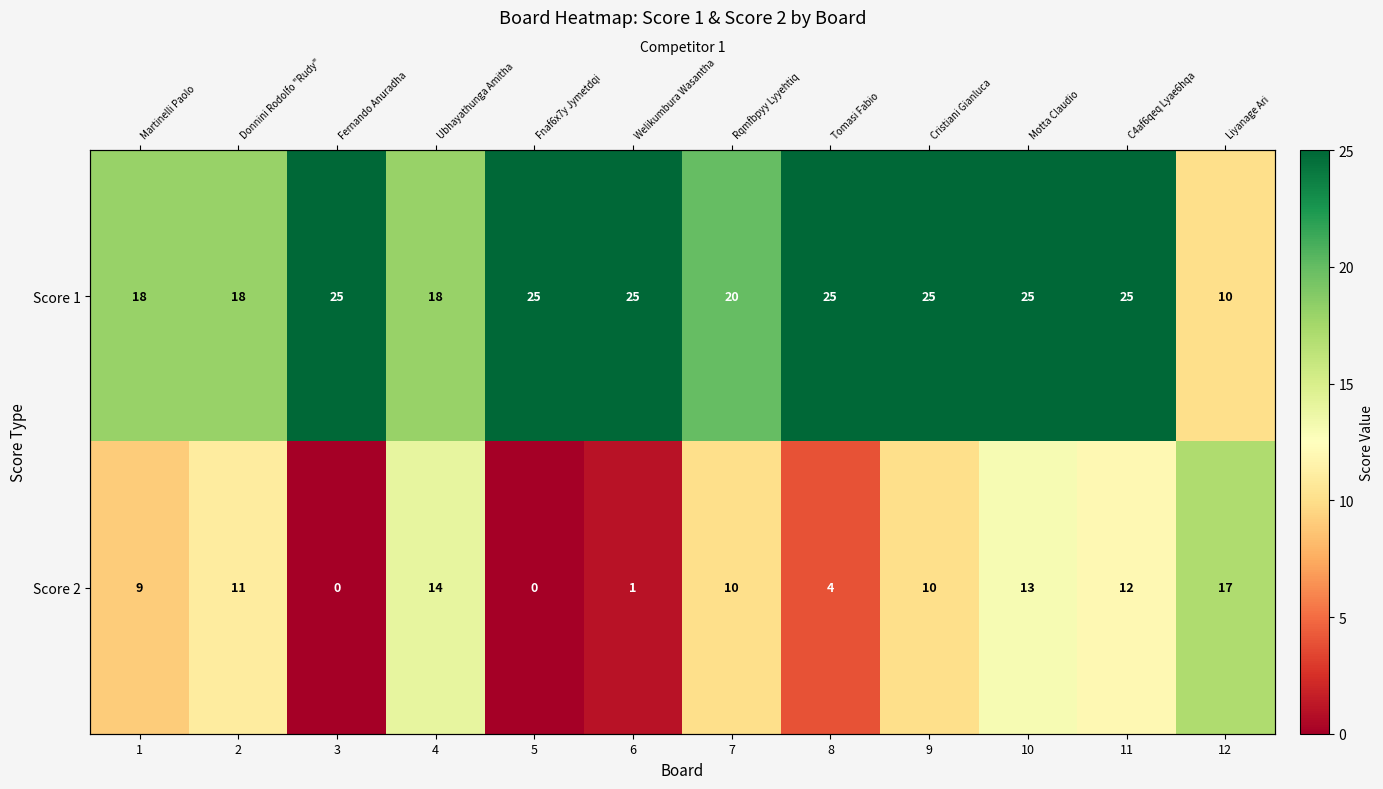

List the series in order of their overall mean, highest first.

Score 1, Score 2